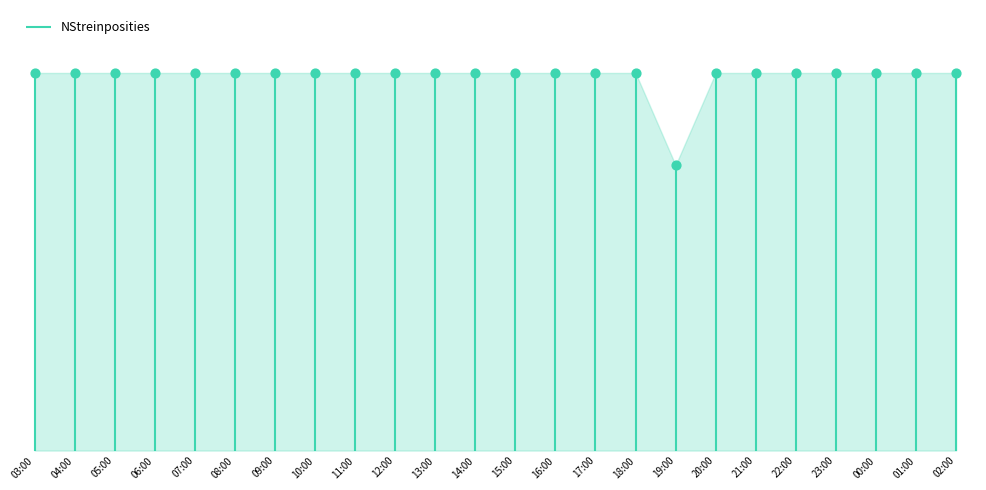

Between 05:00 and 23:00, which is larger?

05:00